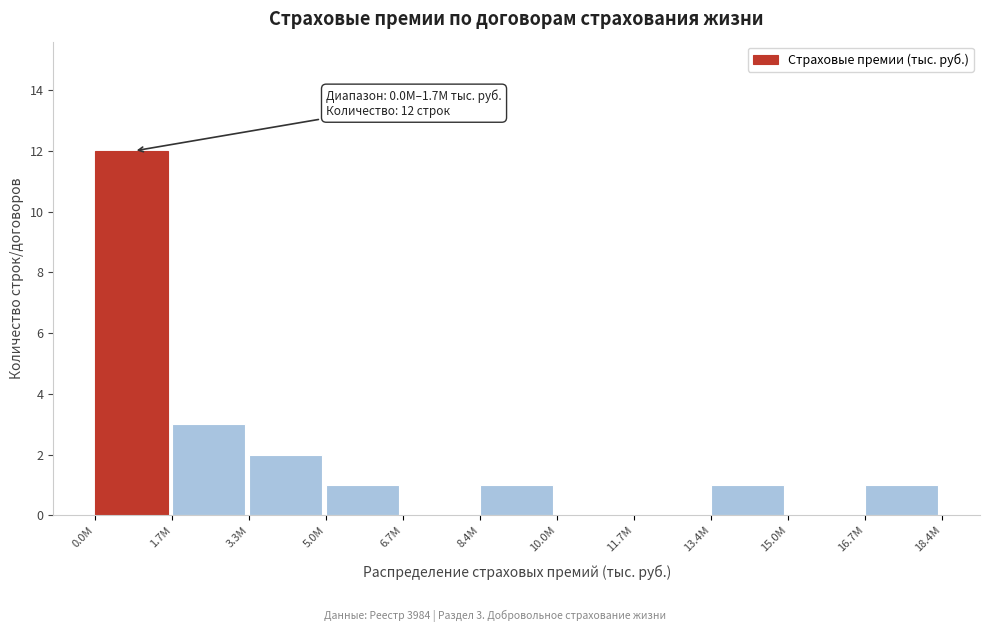

Reading left to right, list all the values displayed in this chart.

0.0M=12	1.7M=3	3.3M=2	5.0M=1	6.7M=0	8.4M=1	10.0M=0	11.7M=0	13.4M=1	15.0M=0	16.7M=1